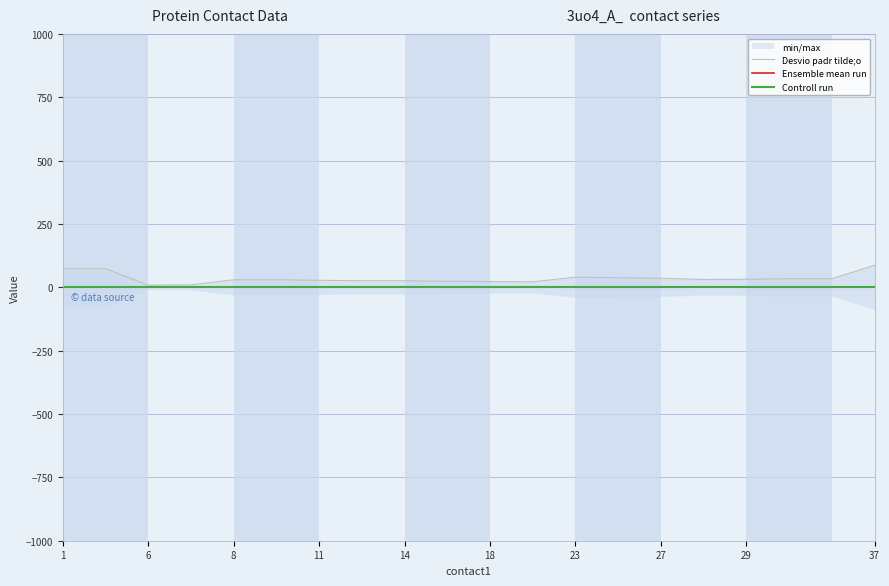

How many lines are shown in the chart?

3